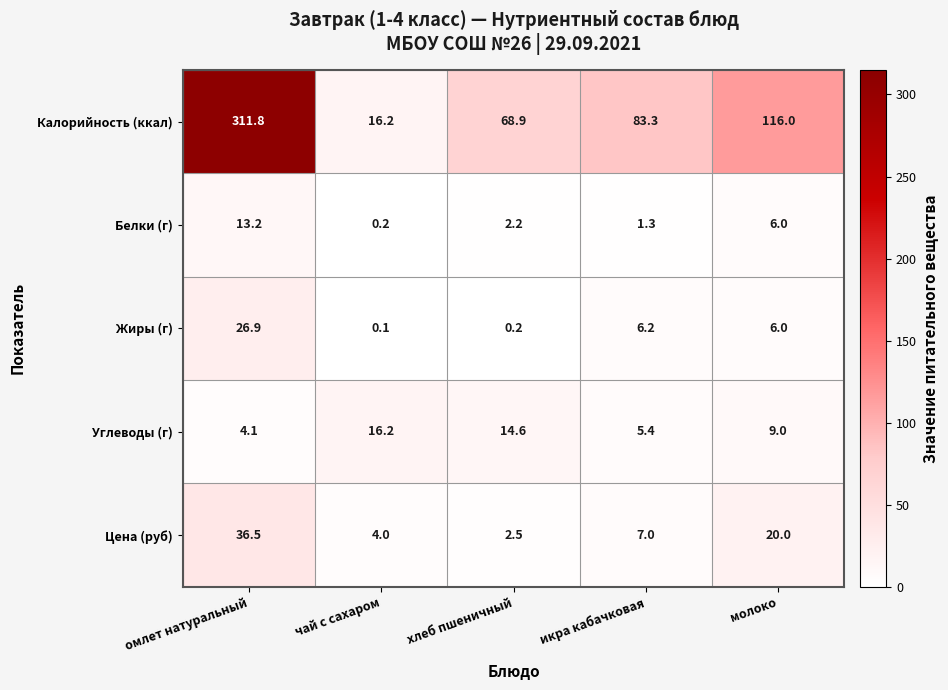

Count the number of data series in this chart.

5